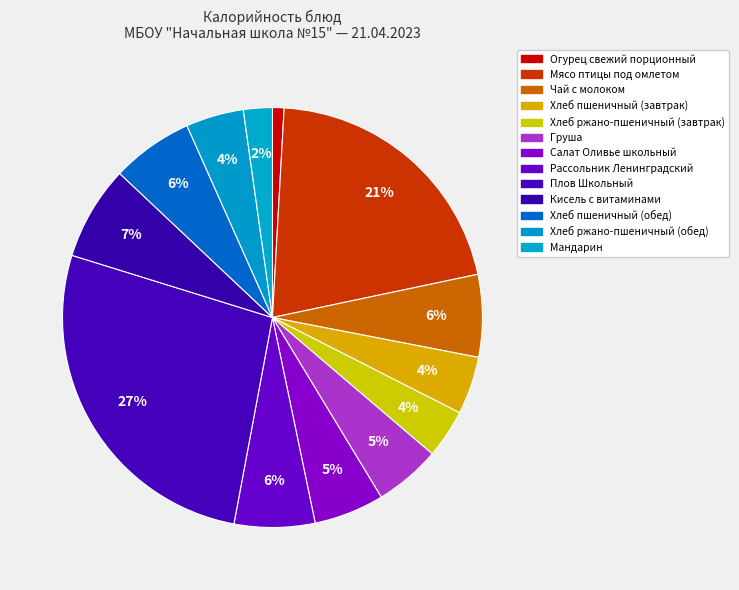

What is the total percentage of Огурец свежий порционный and Кисель с витаминами?

8.1%